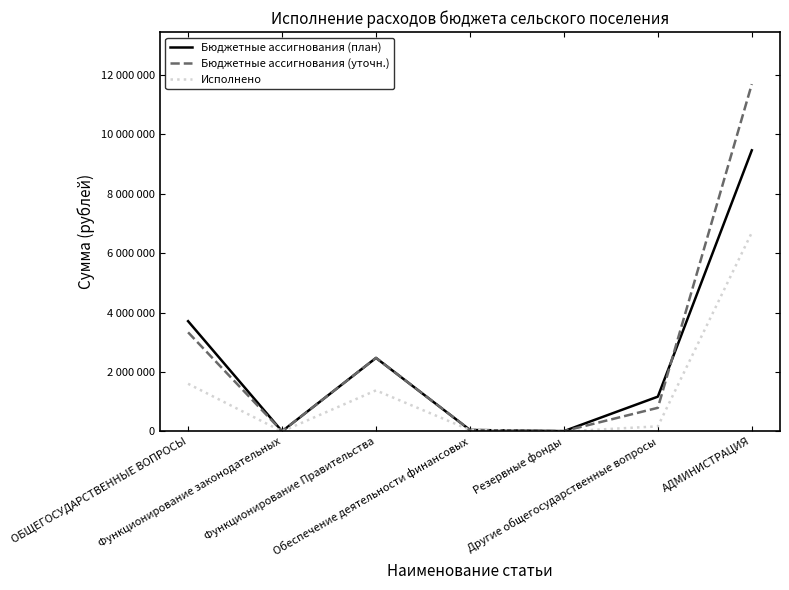

Which series has the widest spread of values?

Бюджетные ассигнования (уточн.)